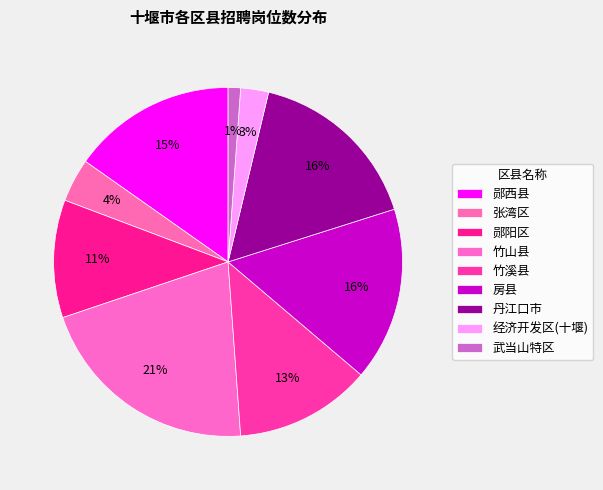

To the nearest percent, what is the average slice percentage?

11%